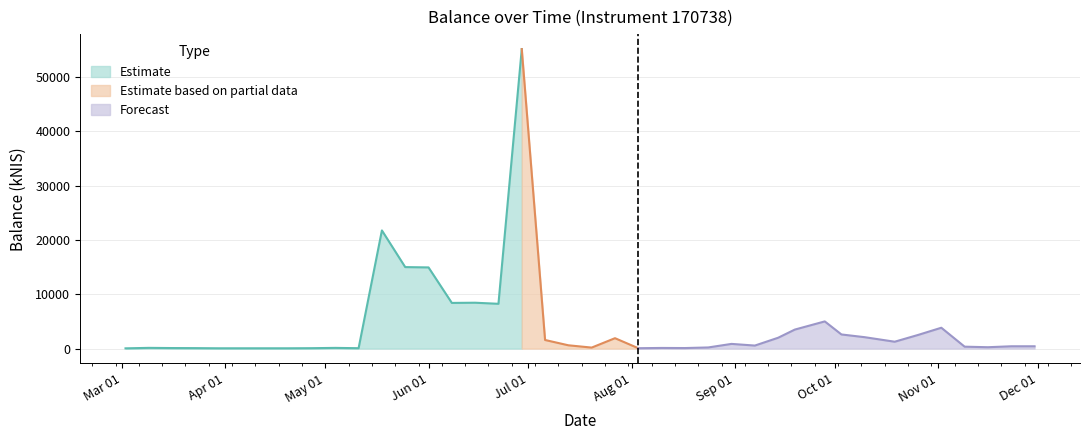

What is the label of the 33rd point from the right?

2017-04-20